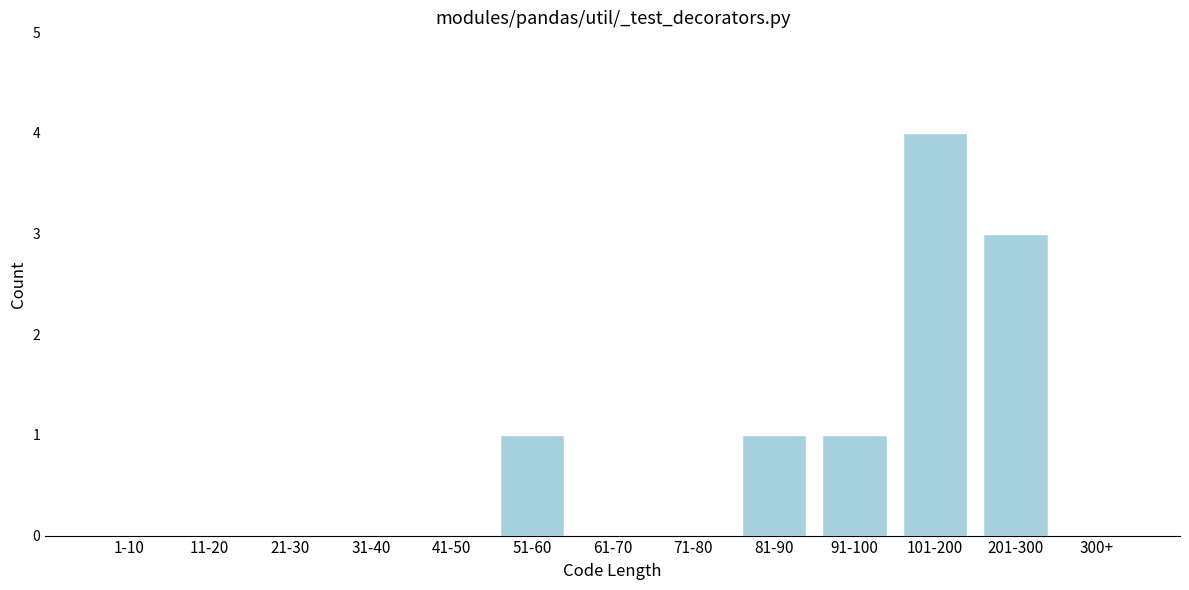

Reading right to left, extract all data points from this chart.

300+=0	201-300=3	101-200=4	91-100=1	81-90=1	71-80=0	61-70=0	51-60=1	41-50=0	31-40=0	21-30=0	11-20=0	1-10=0